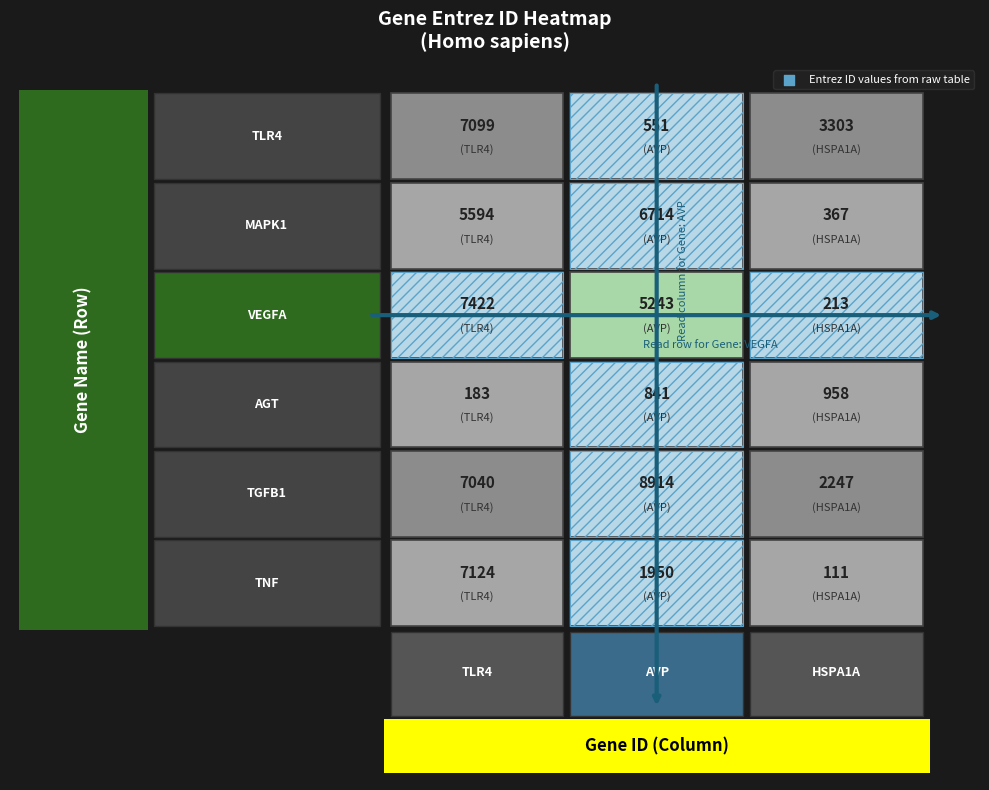

What is the total value across all series at 1?

24213